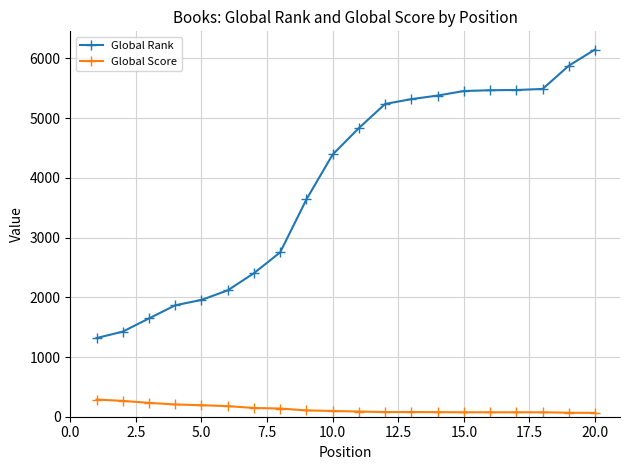

Rank the series by their maximum value, from highest to lowest.

Global Rank, Global Score